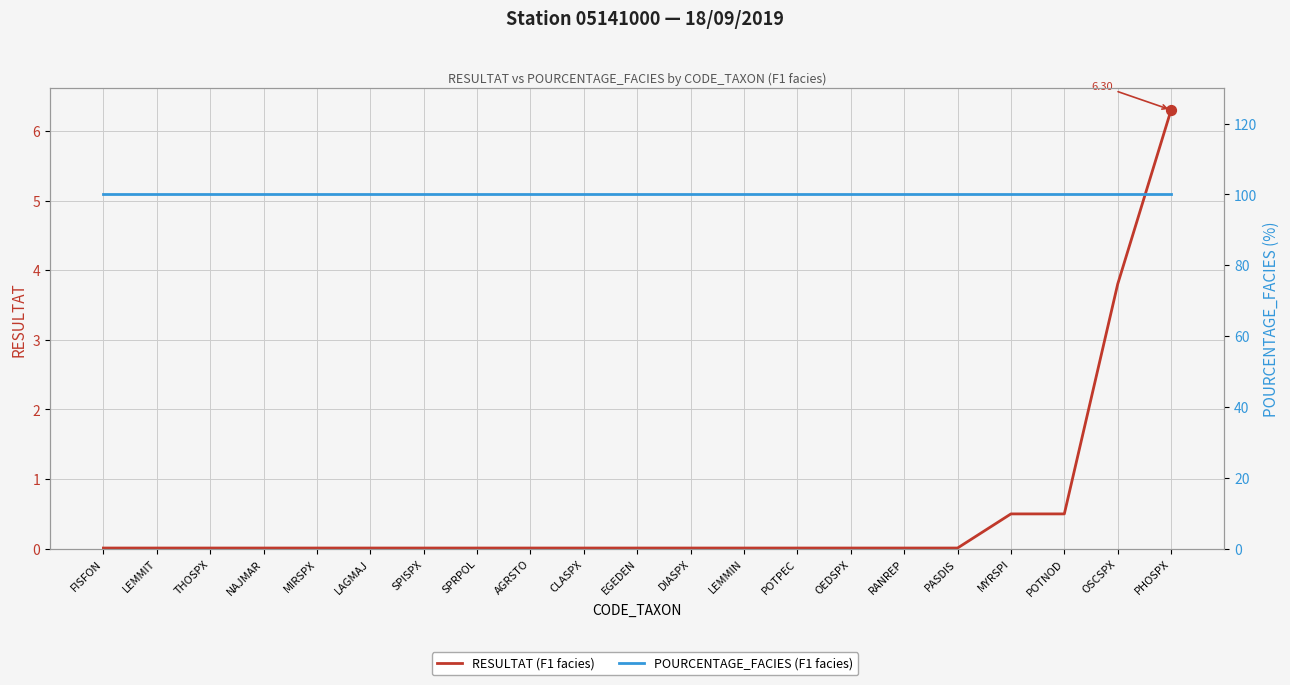

Is the value of RESULTAT (F1 facies) at CLASPX greater than the value of POURCENTAGE_FACIES (F1 facies) at THOSPX?

No